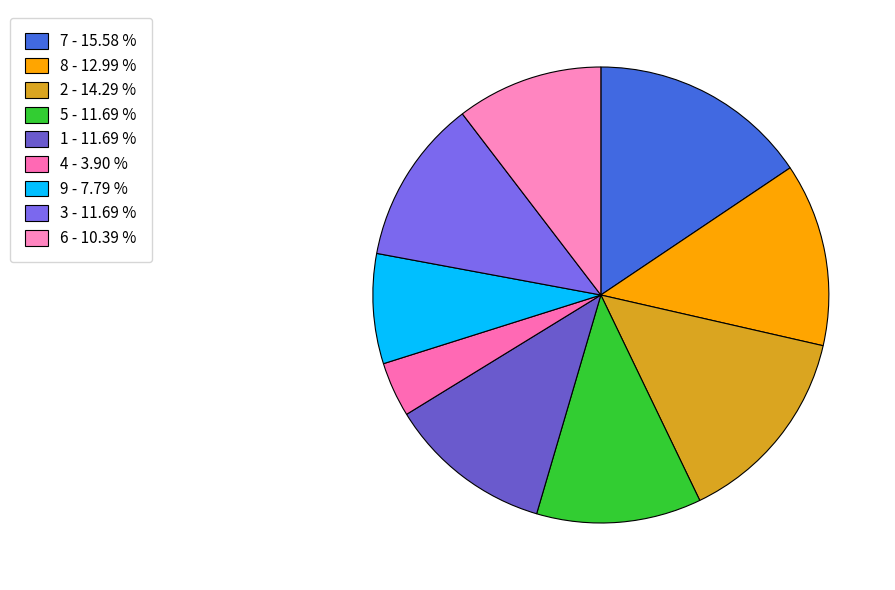

How many slices are in this pie chart?

9